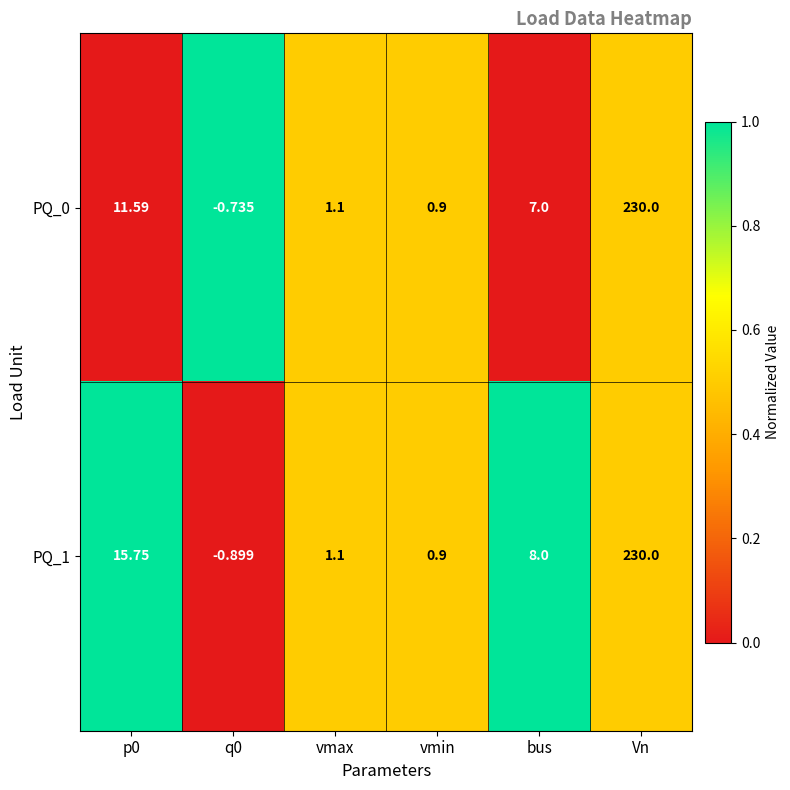

What is the total value across all series at p0?

27.3